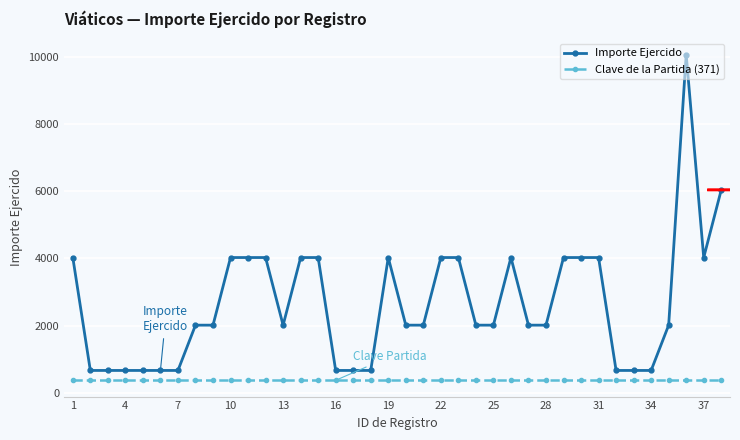

Which series has the largest total across all categories?

Importe Ejercido